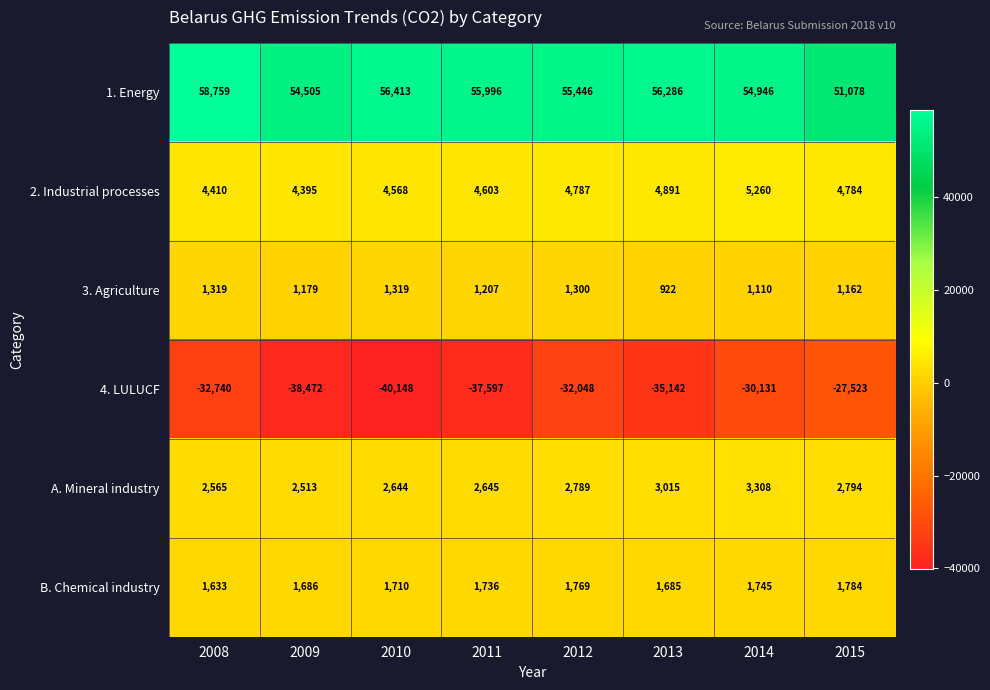

What is the difference between the maximum and minimum values in the A. Mineral industry series?

795